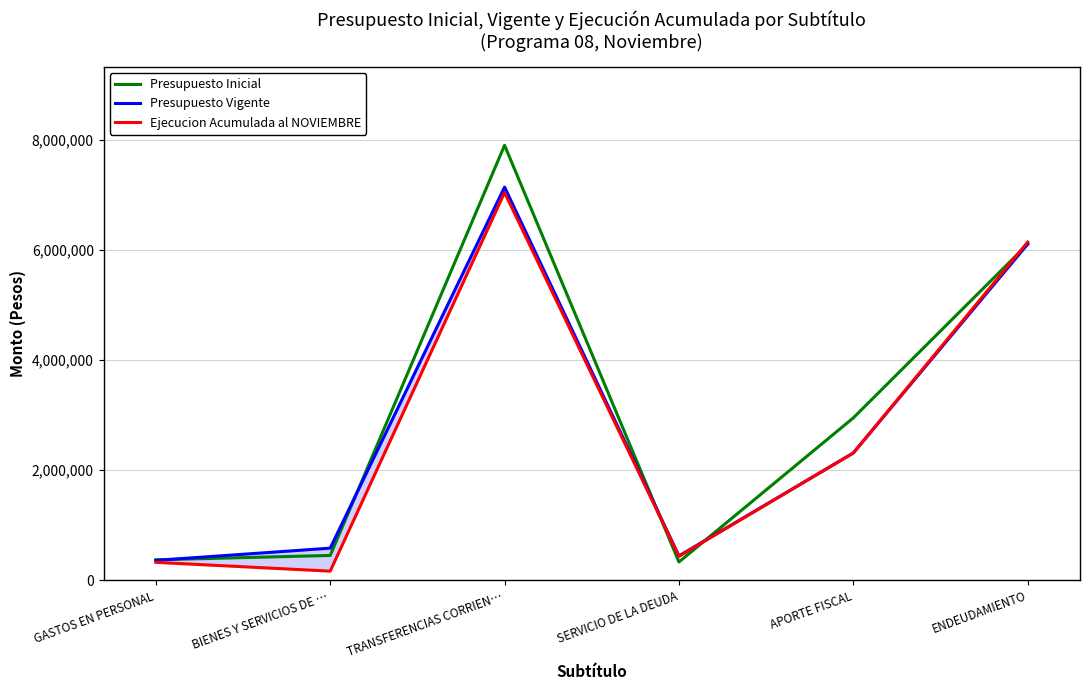

What is the greatest value displayed?

7899078